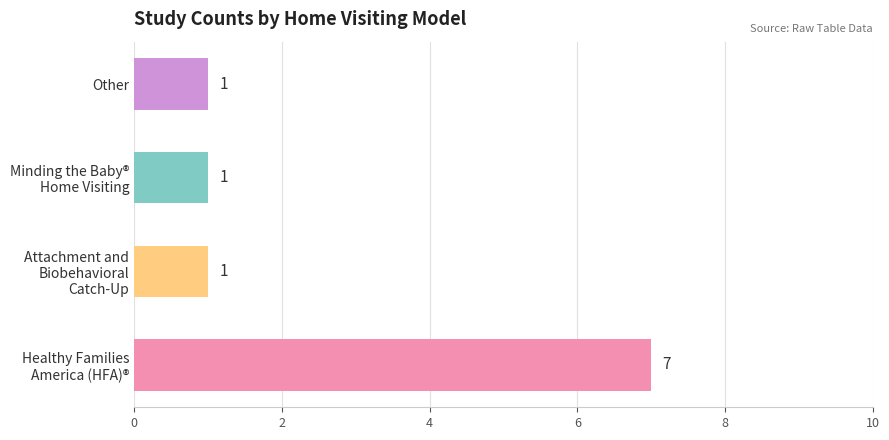

Are the bars horizontal?

Yes